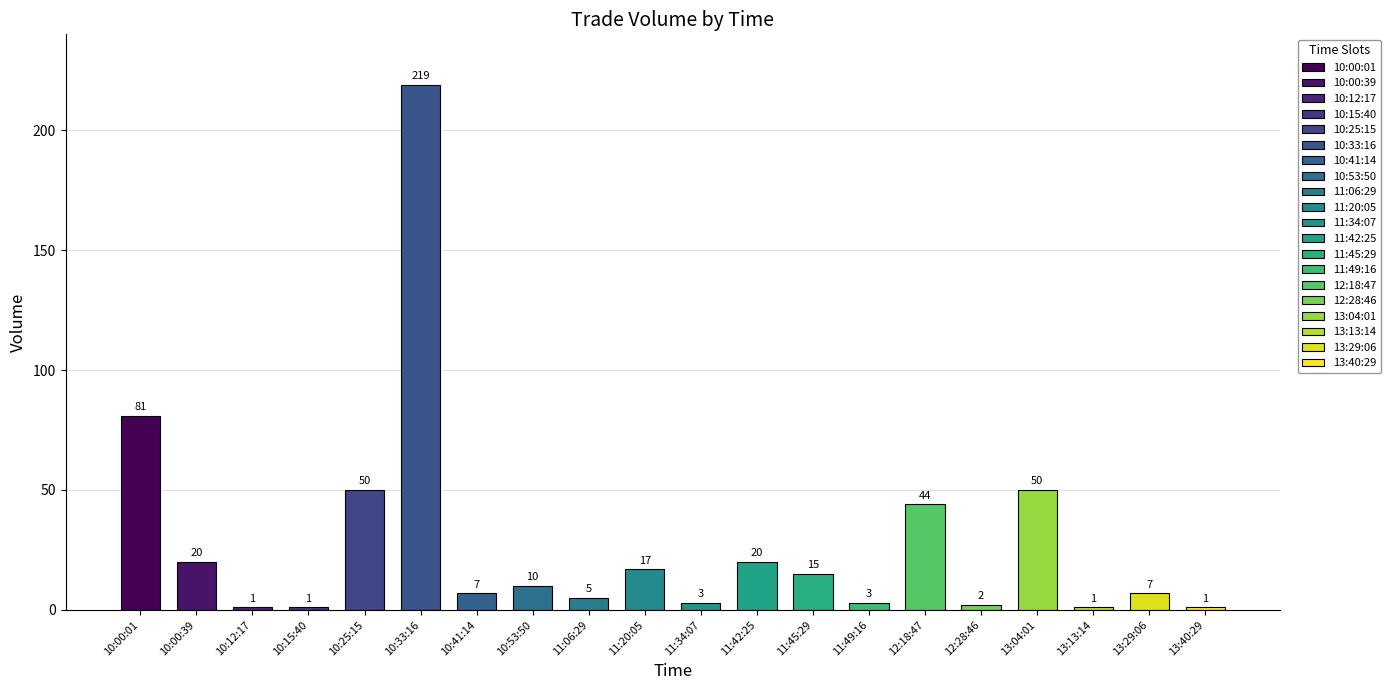

The chart shows a value of 3 at 11:34:07. True or false?

True